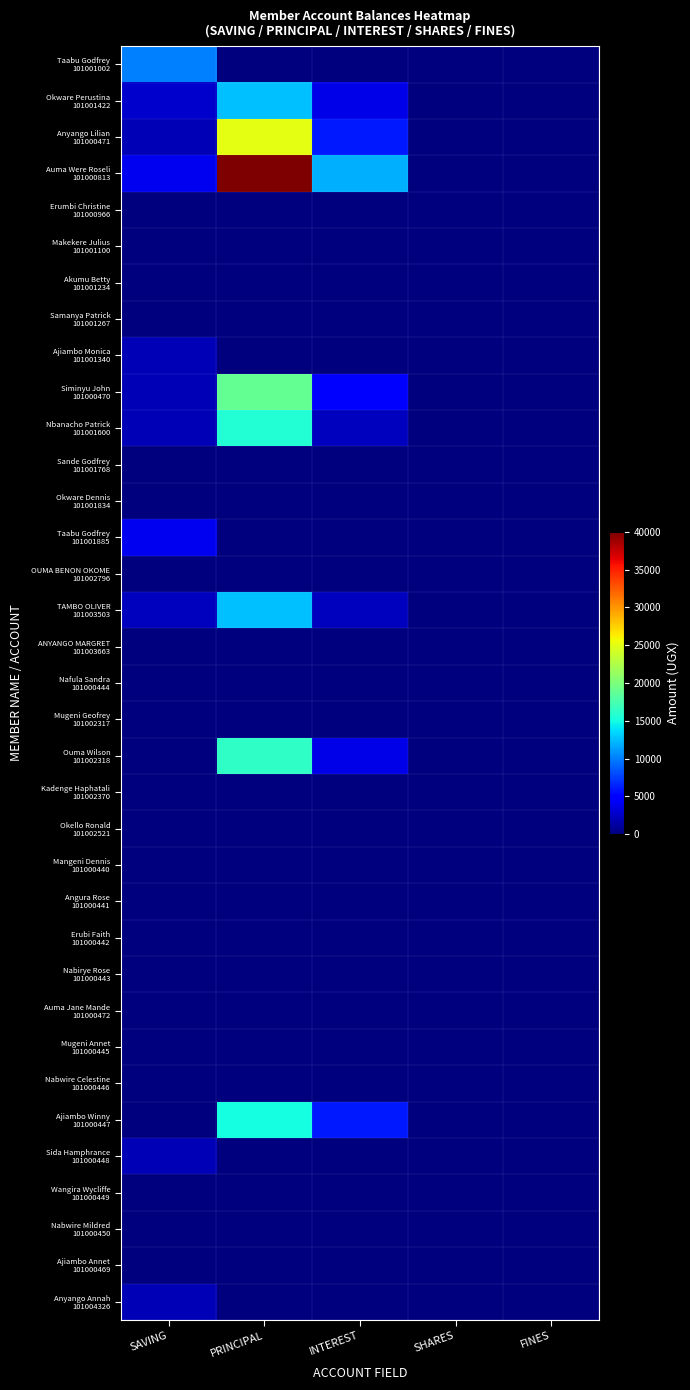

What is the difference between the highest and lowest values at INTEREST?

12000